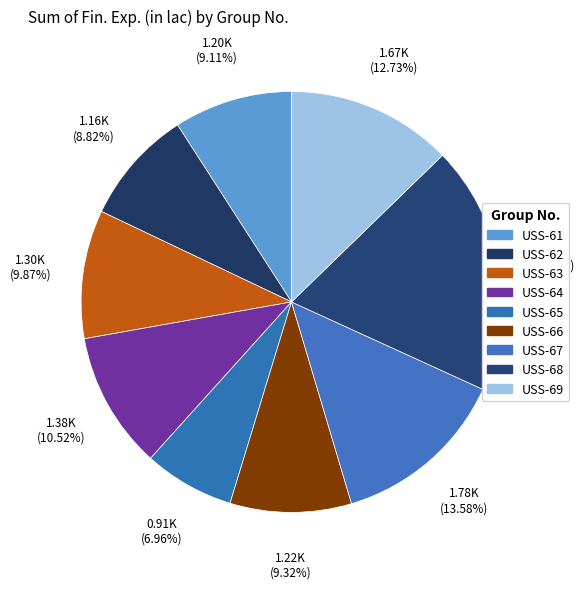

To the nearest percent, what percentage of the pie is USS-61?

9%